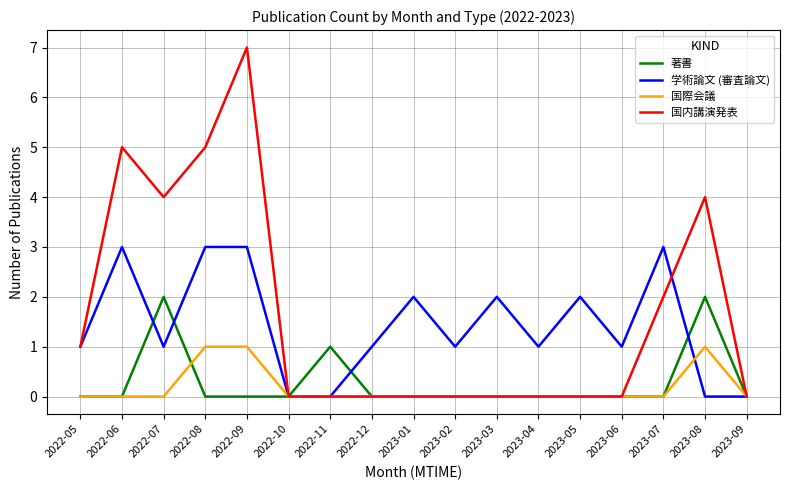

At how many categories does at least one series exceed 6?

1